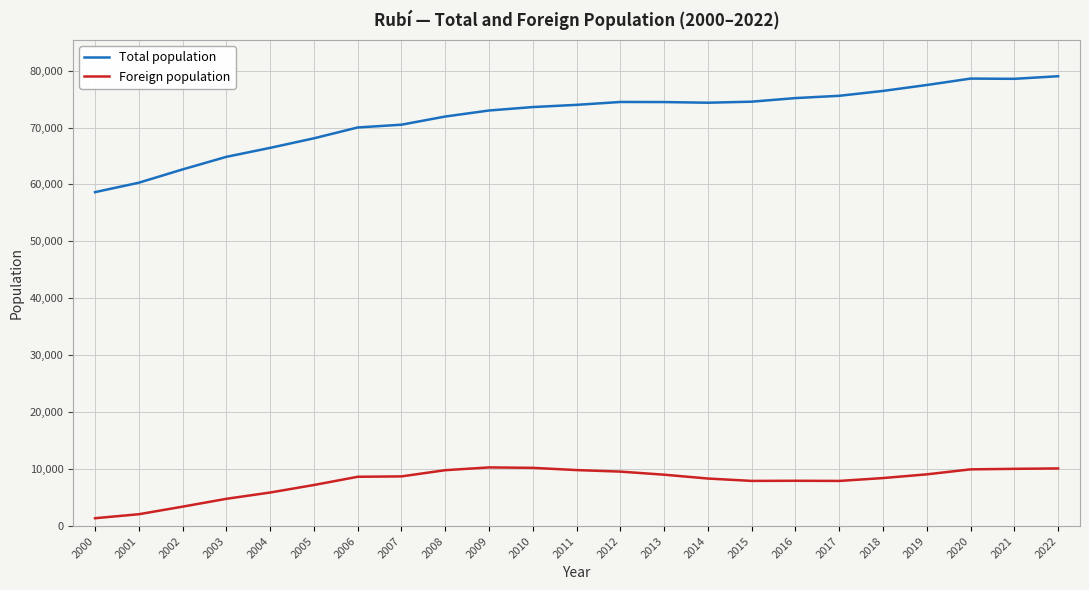

Is it true that Total population equals 113733 at 2019?

False